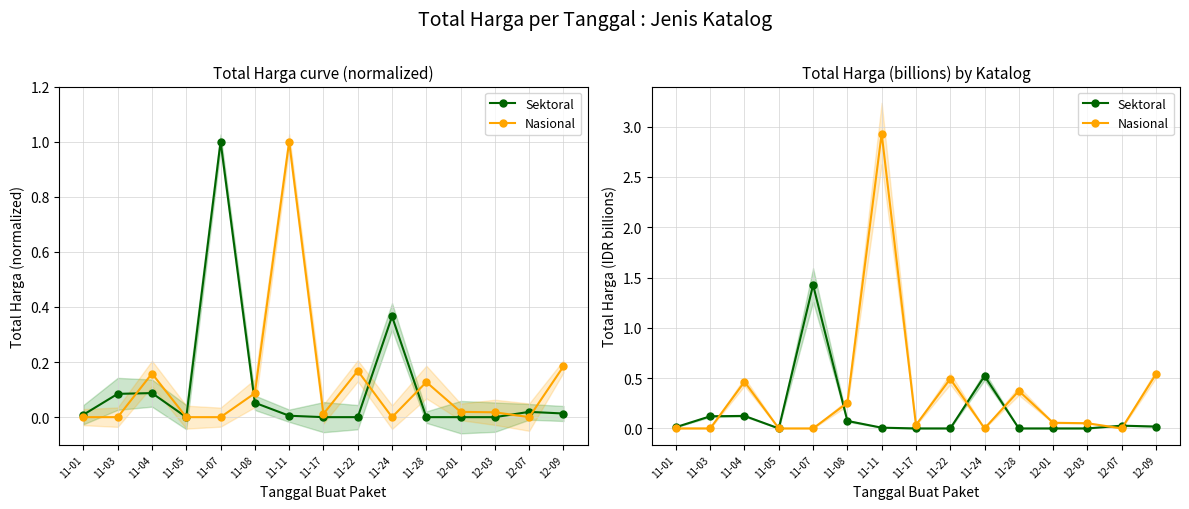

At which category does Sektoral reach its first local valley?

11-05